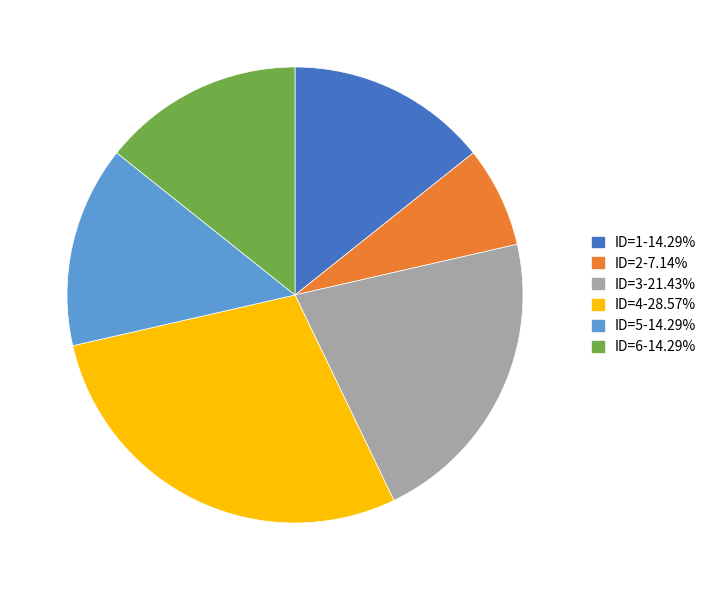

Is there a majority slice in this chart?

No